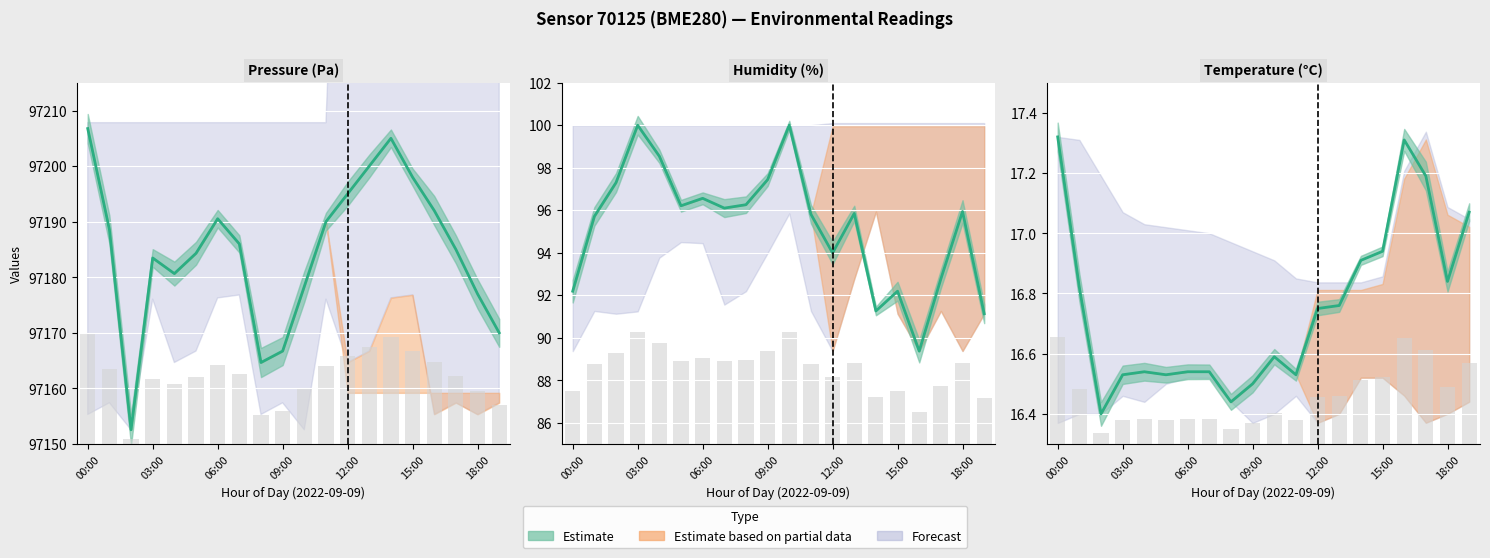

At how many categories does at least one series exceed 4202?

20